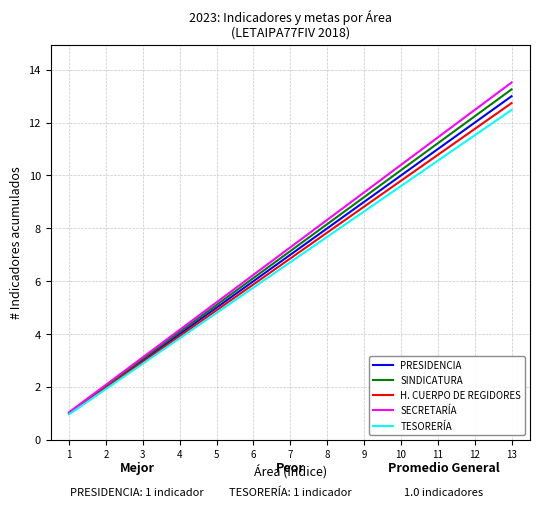

Does the chart display data point markers on the line(s)?

No